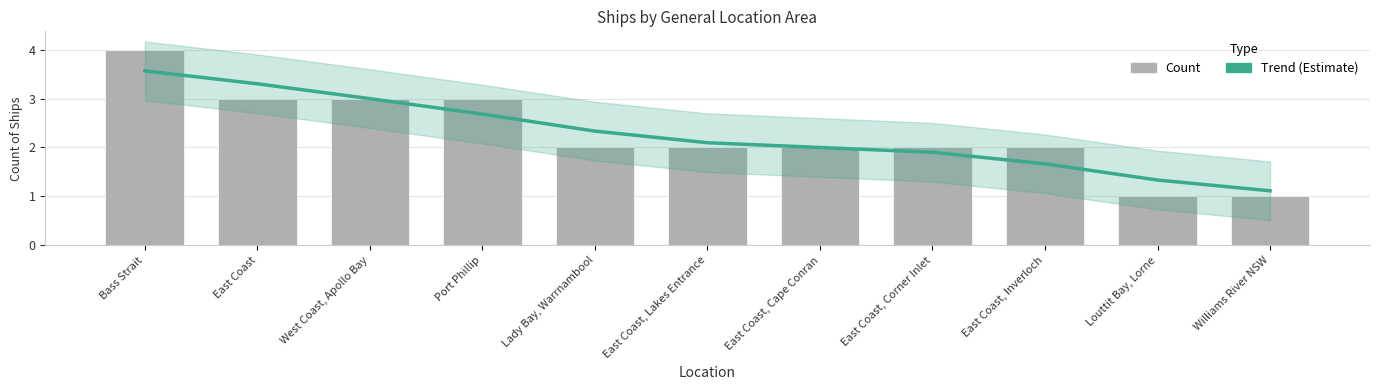

Is the value of Count at Williams River NSW greater than the value of Trend (Estimate) at West Coast, Apollo Bay?

No